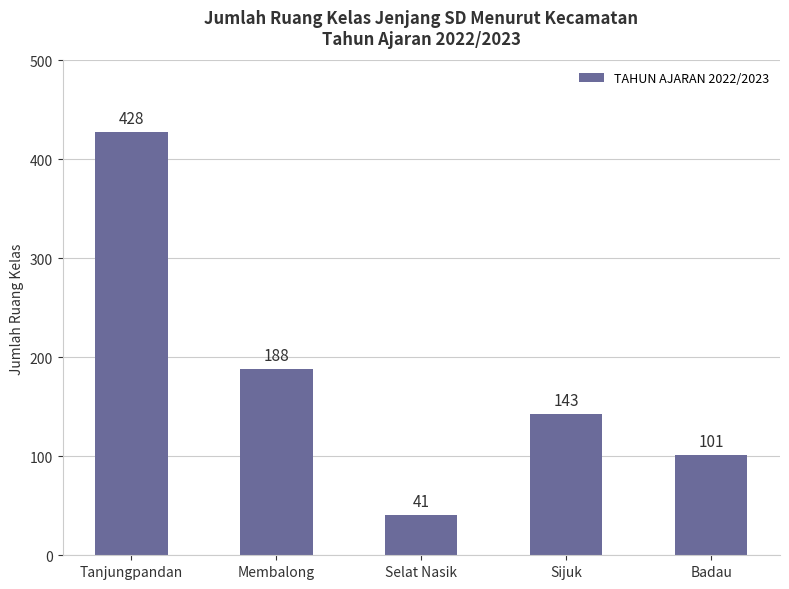

How many values are below 143?

2